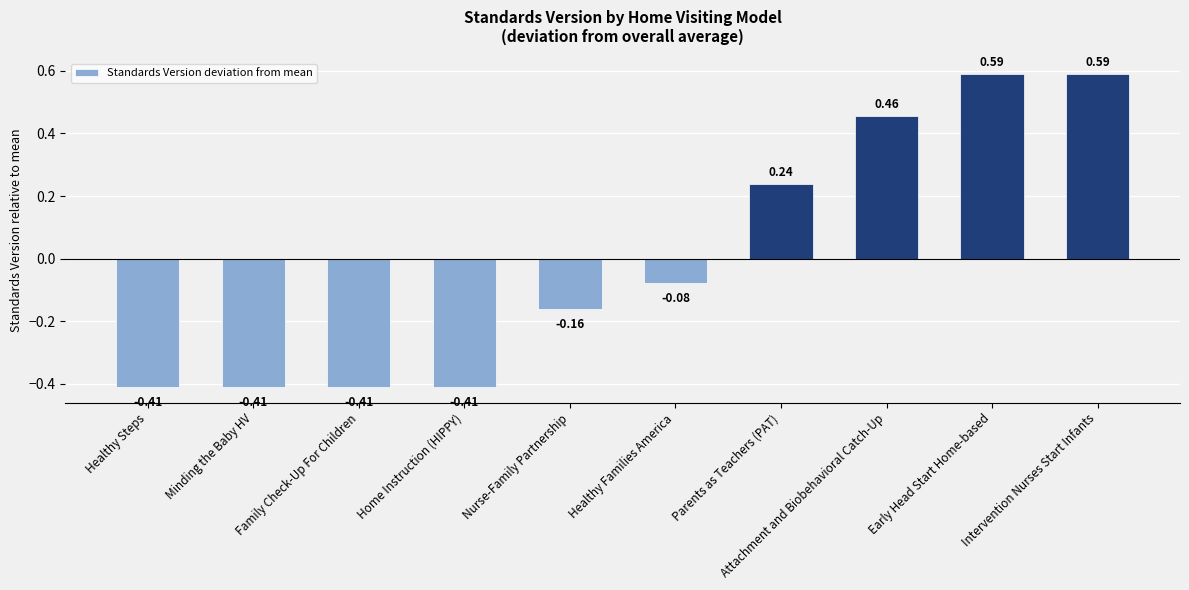

What is the difference between the maximum and second lowest values?

1.0